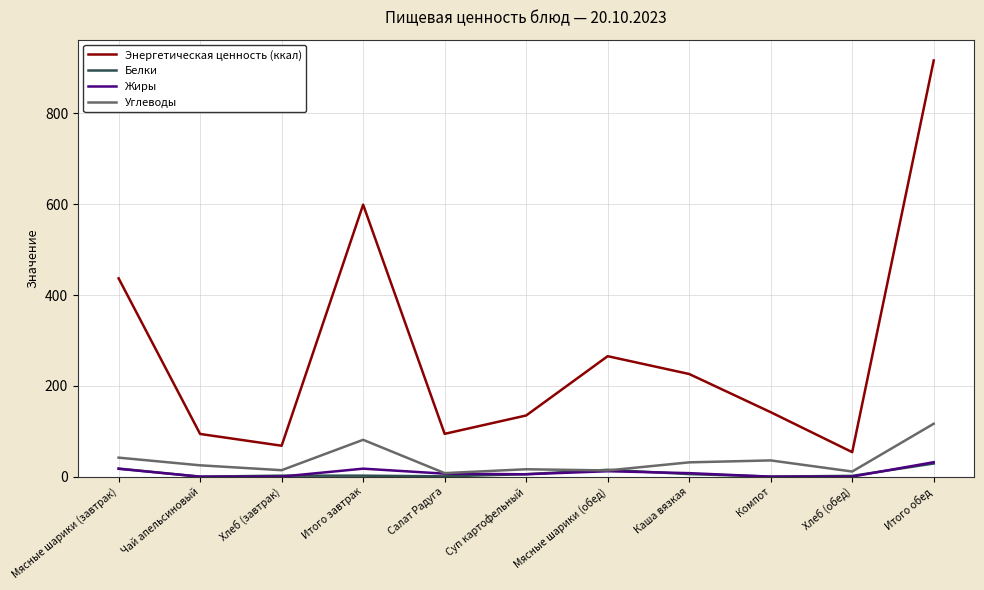

Which series changed the most between Мясные шарики (завтрак) and Хлеб (обед)?

Энергетическая ценность (ккал)